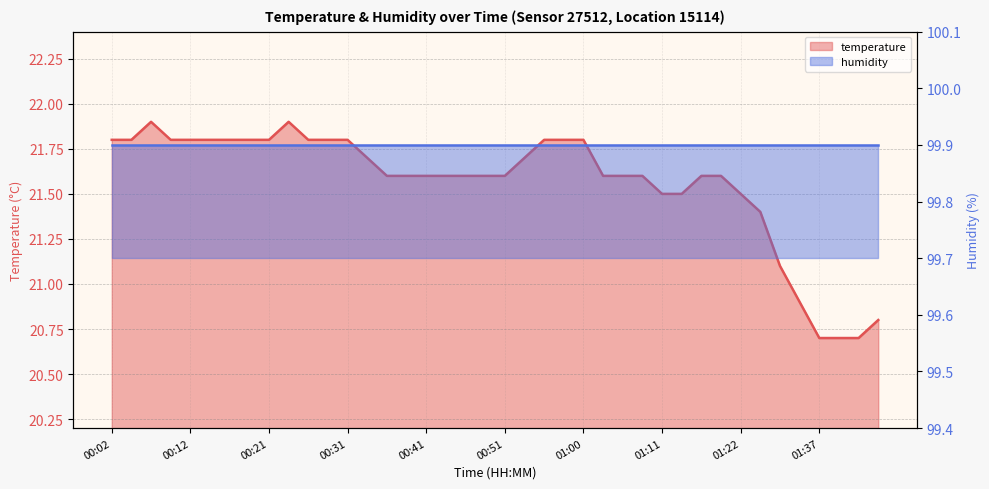

What is the change in value from 00:24 to 00:36?

-0.3